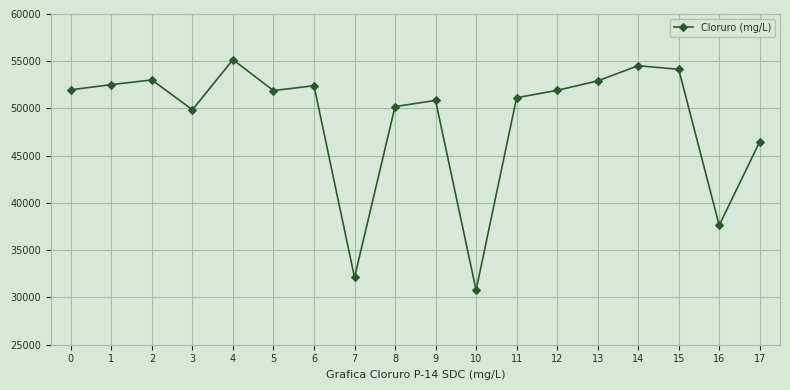

Is this an area chart (filled region under the line)?

No